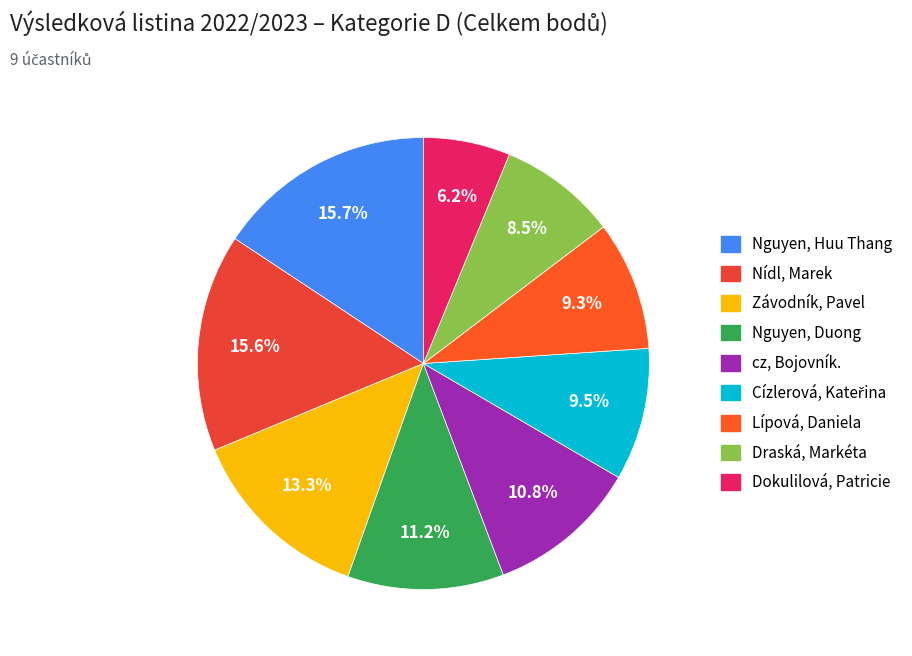

True or false: Nguyen, Huu Thang accounts for 1% of the total.

False